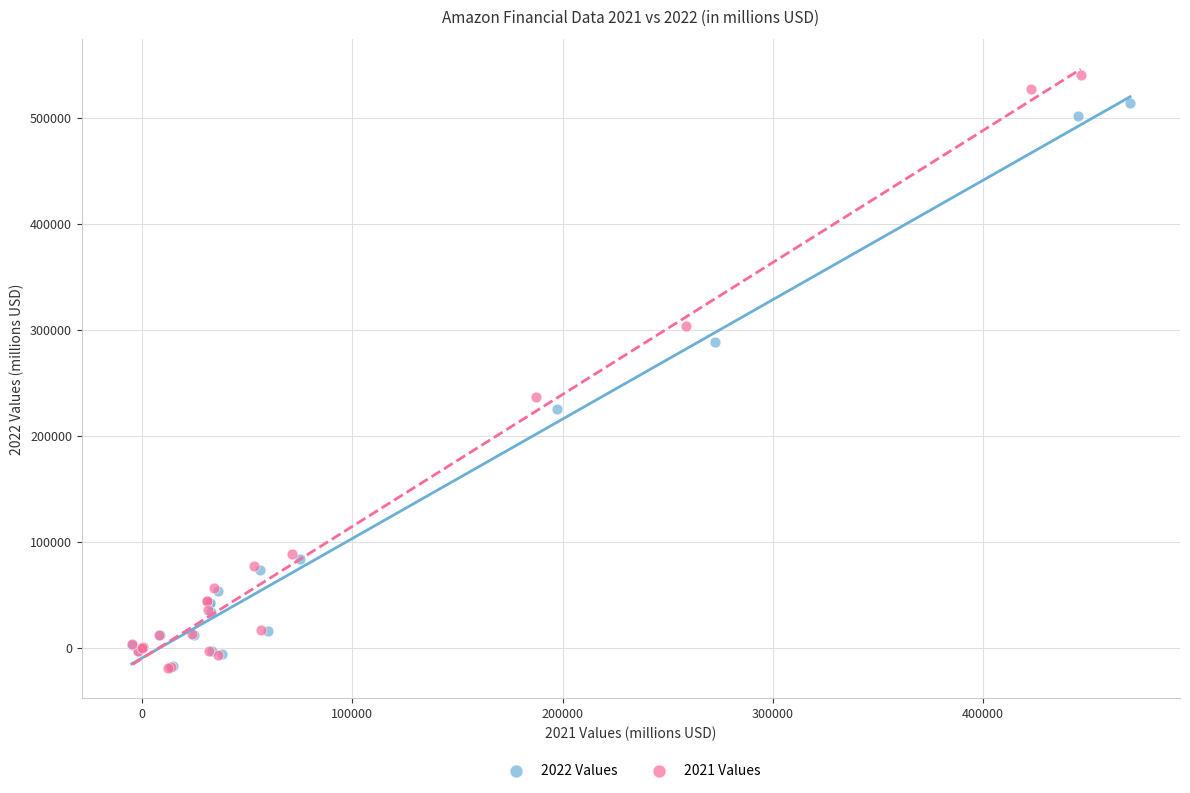

Which series has the widest spread of Y values?

2021 Values